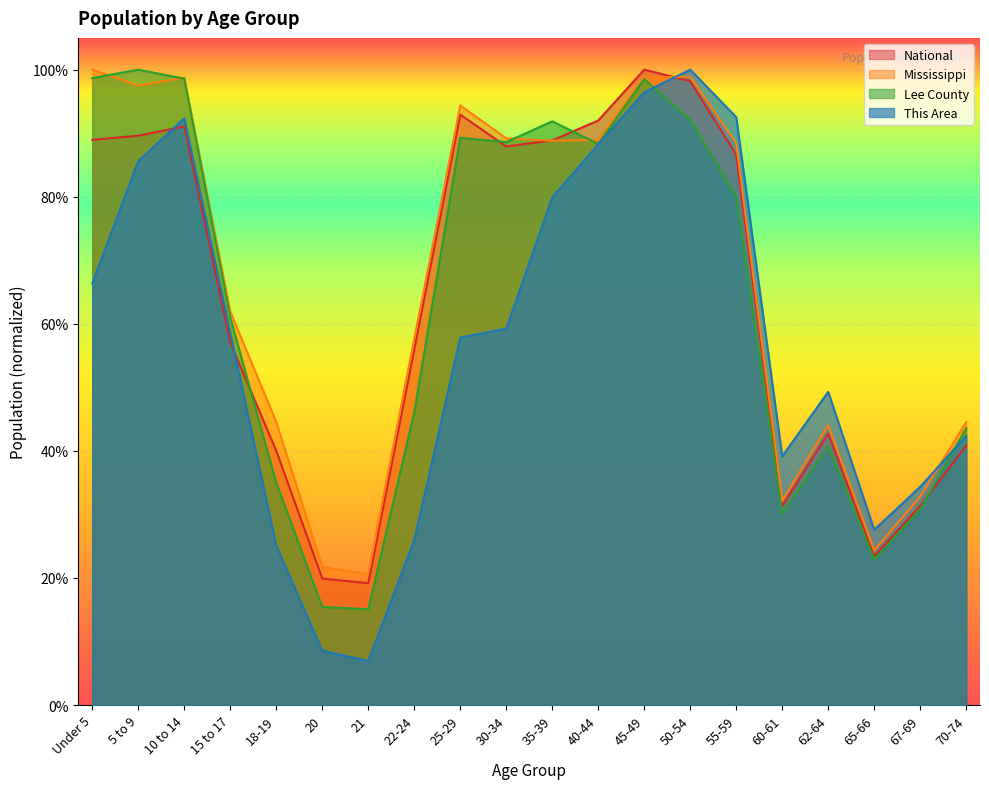

Rank the categories by Mississippi value from highest to lowest.

Under 5, 50-54, 45-49, 10 to 14, 5 to 9, 25-29, 30-34, 40-44, 35-39, 55-59, 15 to 17, 22-24, 70-74, 18-19, 62-64, 67-69, 60-61, 65-66, 20, 21